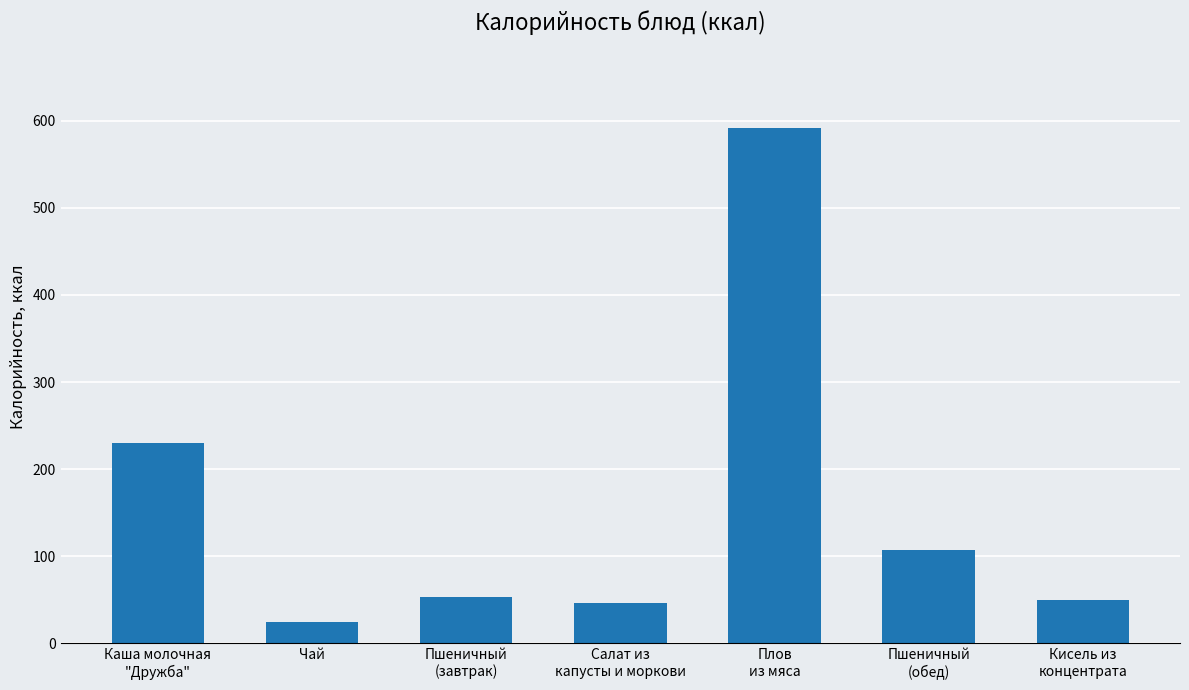

What is the difference between the values at Пшеничный
(обед) and Салат из
капусты и моркови?

60.3